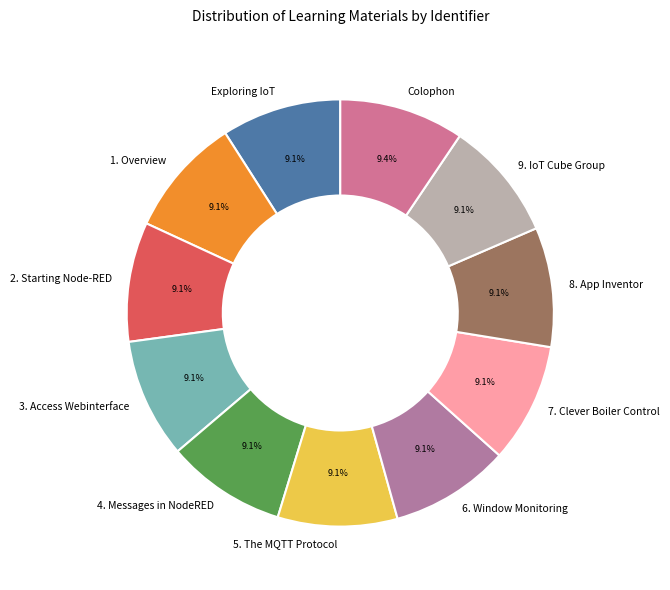

The 4. Messages in NodeRED slice represents 1% of the pie. True or false?

False